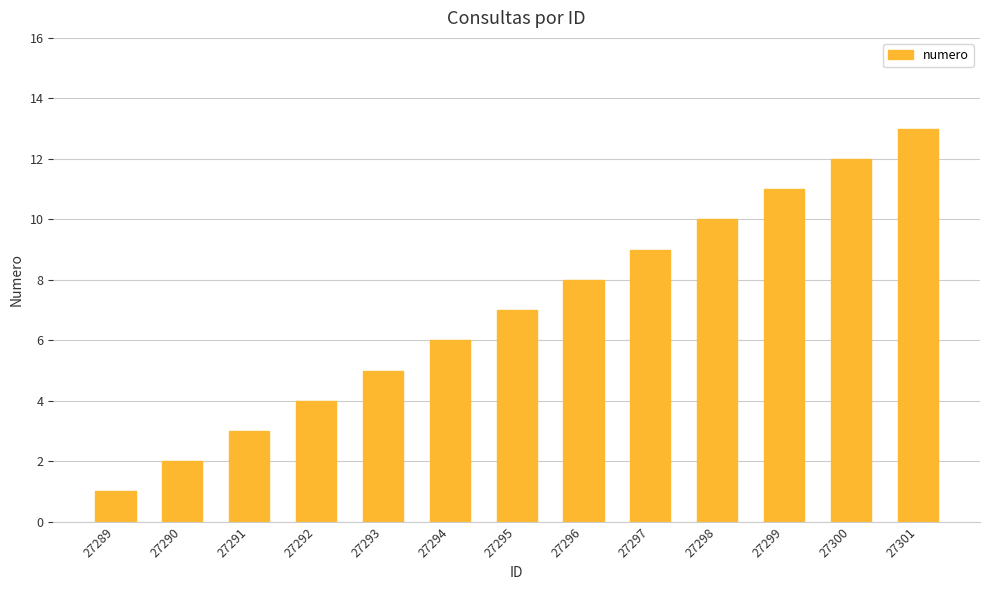

What is the difference between the second highest and second lowest values?

10